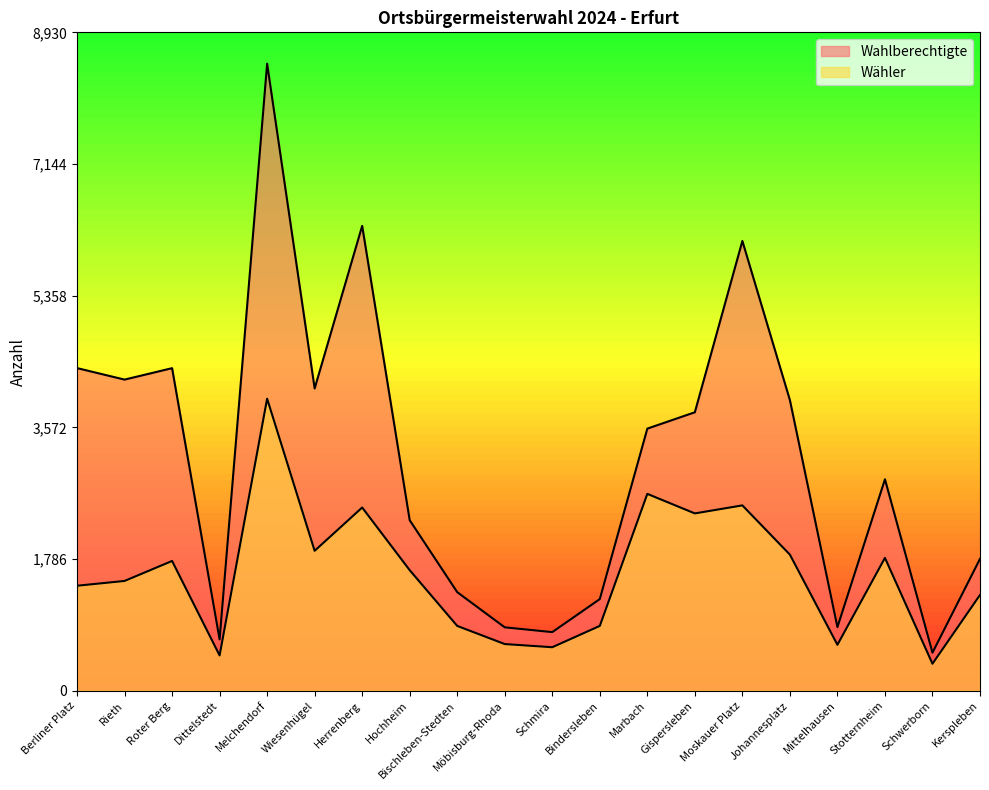

Is it true that Wahlberechtigte equals 8505 at Melchendorf?

True